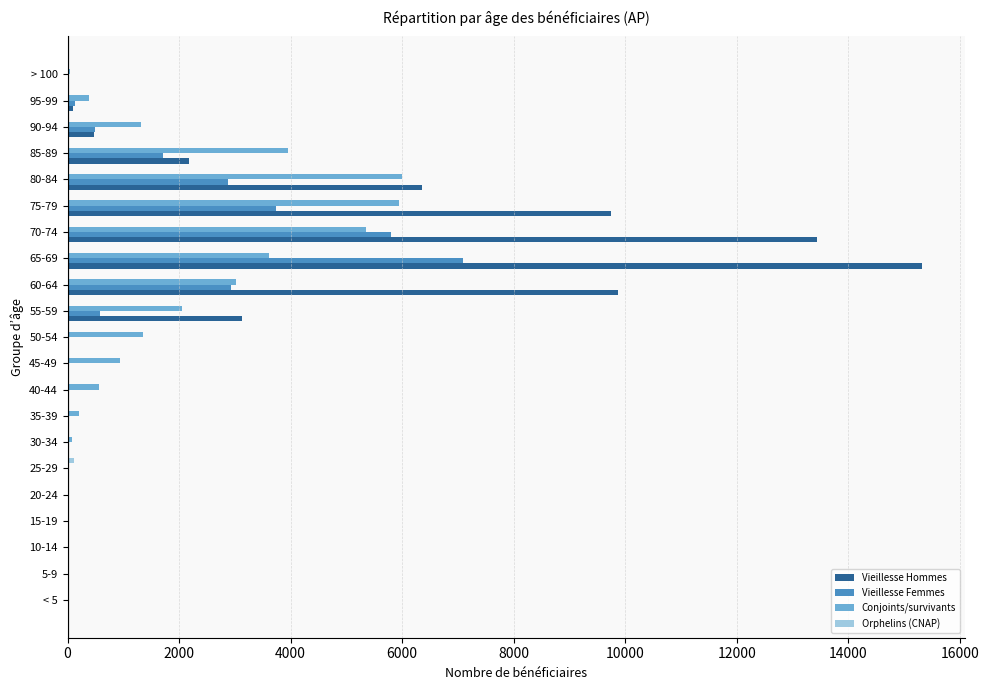

Between 5-9 and 90-94, which series saw the biggest shift?

Conjoints/survivants